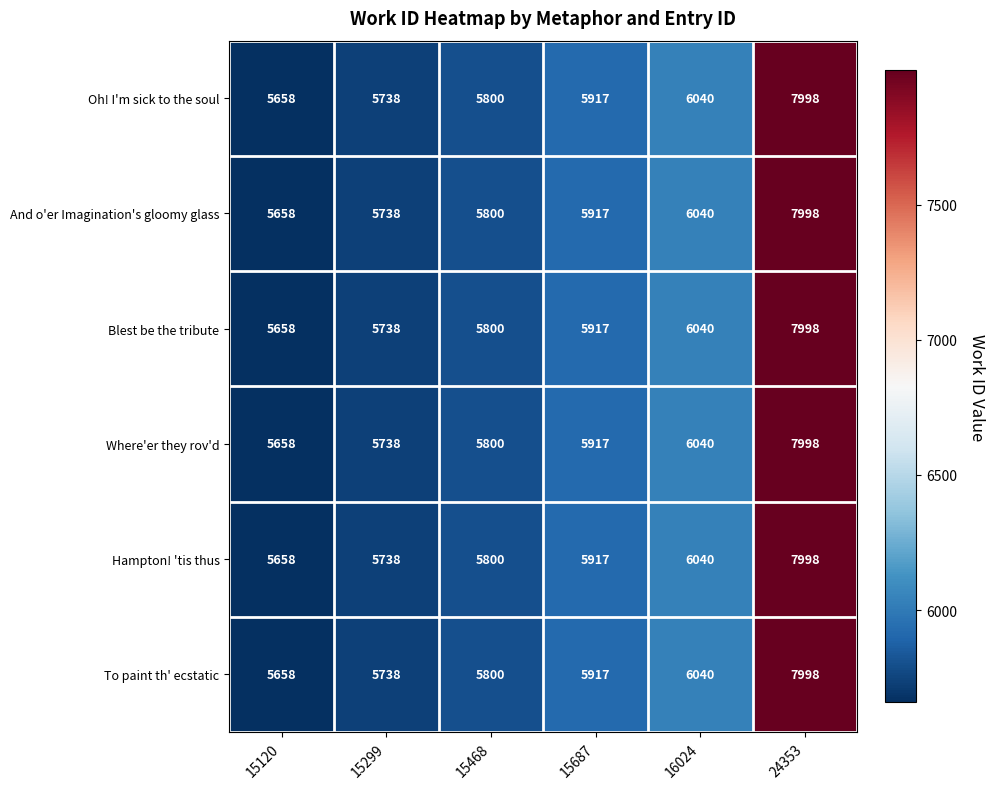

What is the average value of the Oh! I'm sick to the soul series?

6192